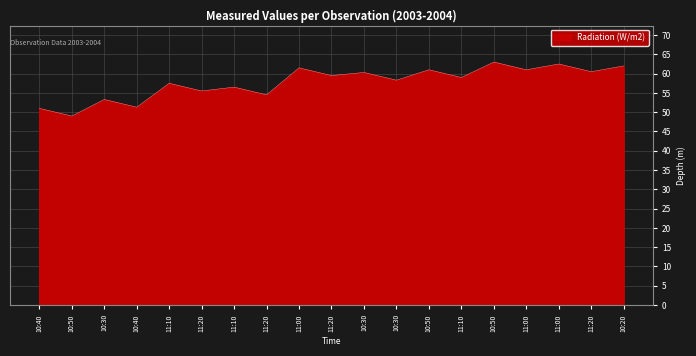

Does the chart have visible grid lines?

Yes